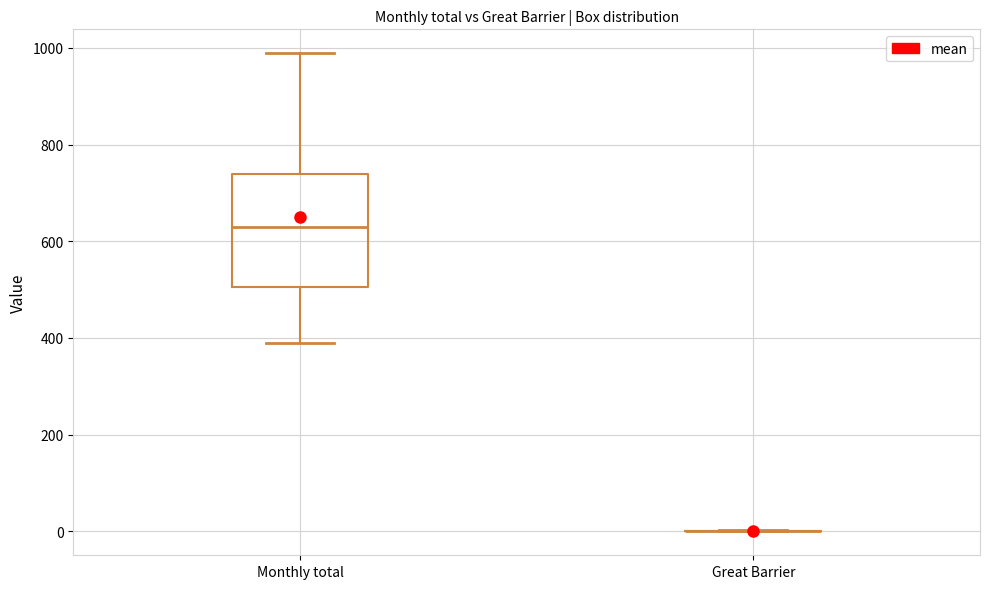

Comparing the boxes themselves (not the whiskers), which one is the tallest?

Monthly total